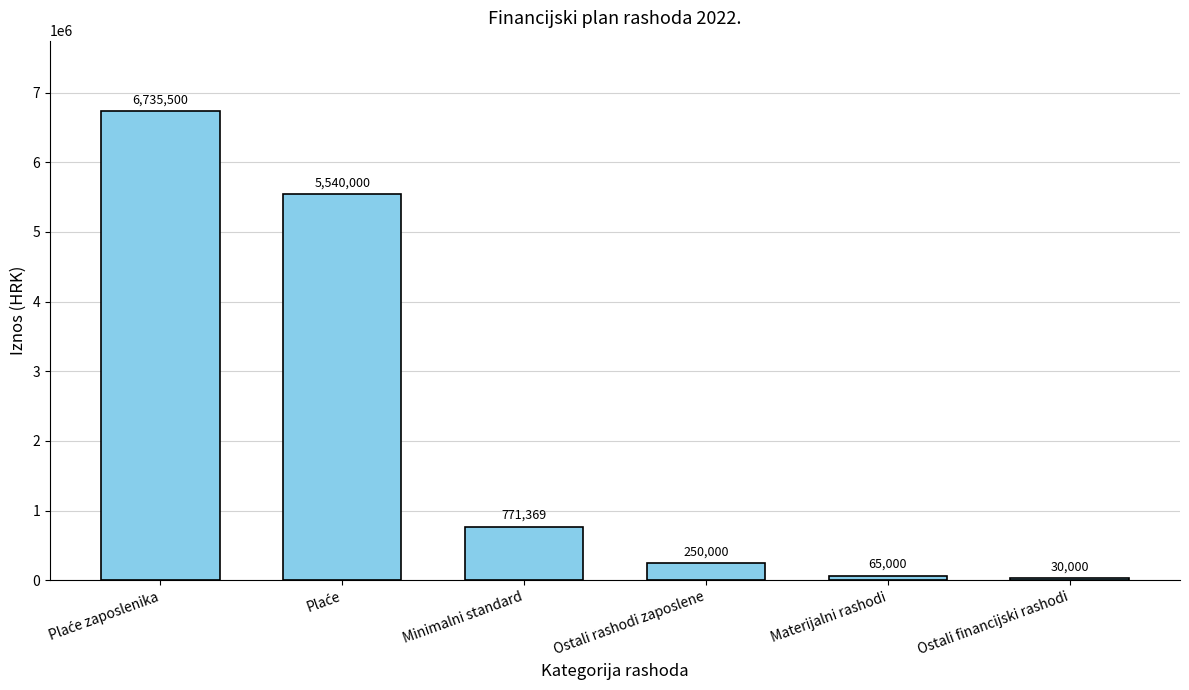

The chart shows a value of 65000.0 at Materijalni rashodi. True or false?

True